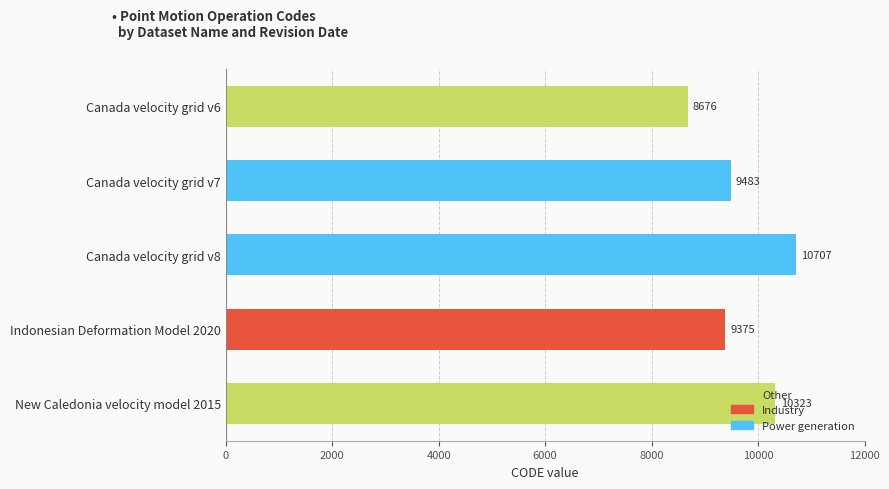

How many series are shown in this chart?

1